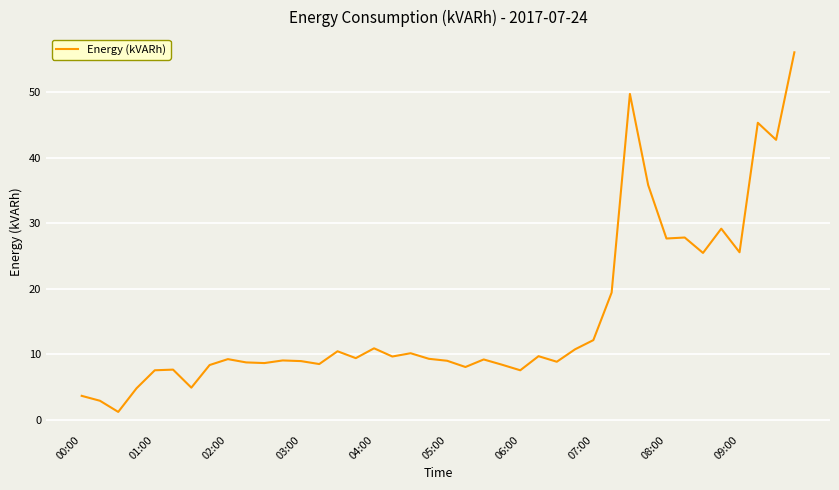

What is the greatest value displayed?

56.0